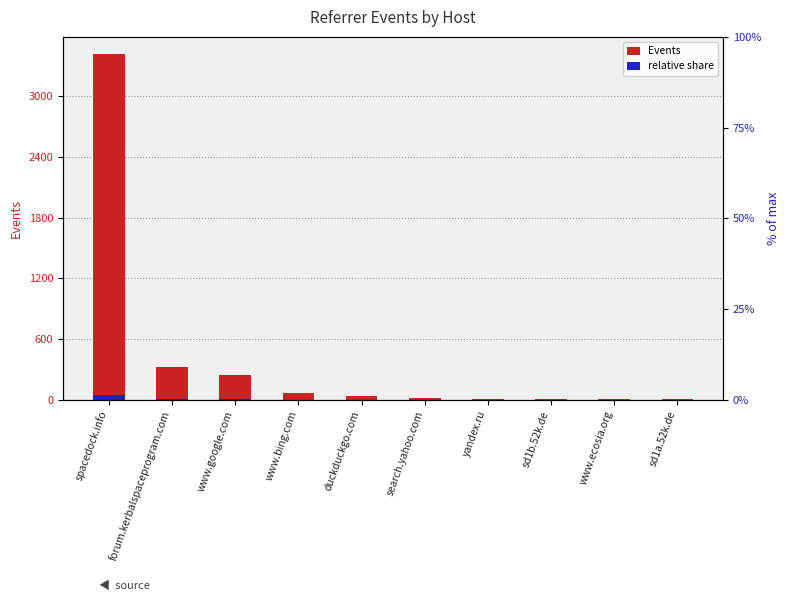

Which label corresponds to the smallest value in the chart?

sd1a.52k.de